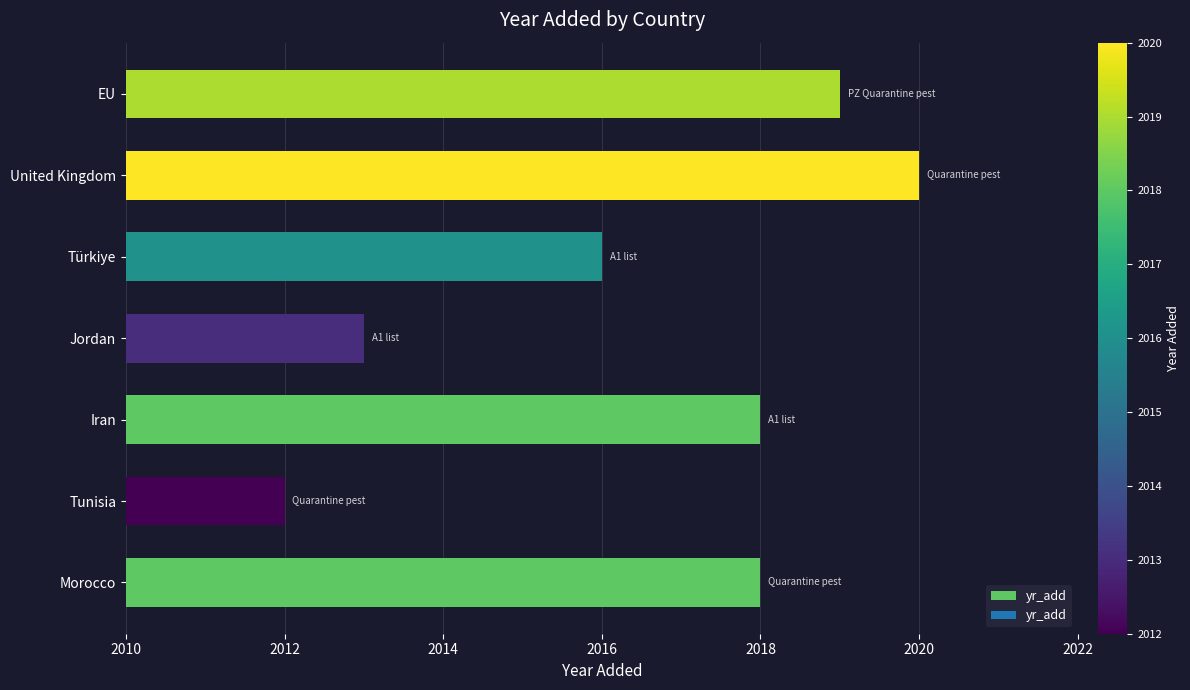

What is the sum of the values at United Kingdom and Tunisia?

4032